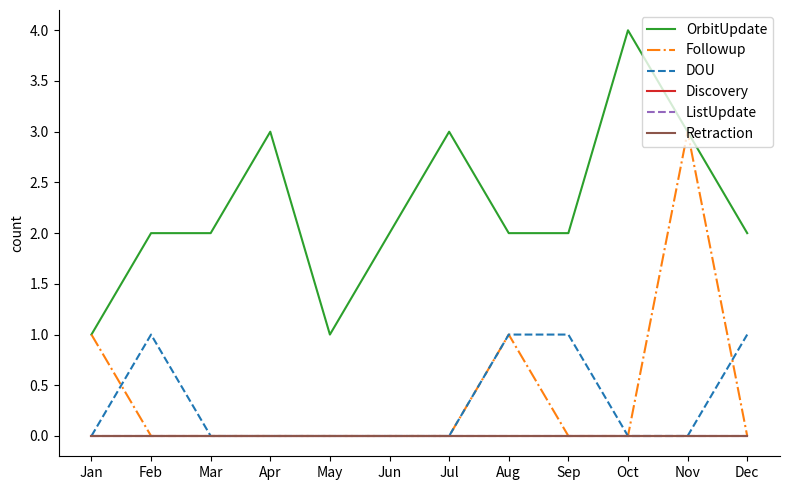

True or false: Followup has a value of 0 at May.

True